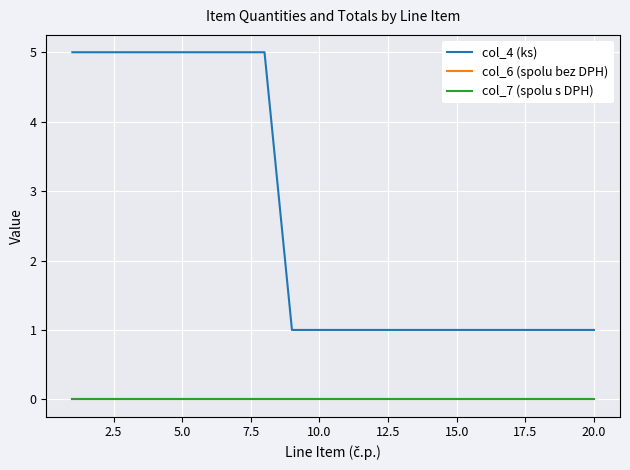

At how many categories does at least one series exceed 2?

8